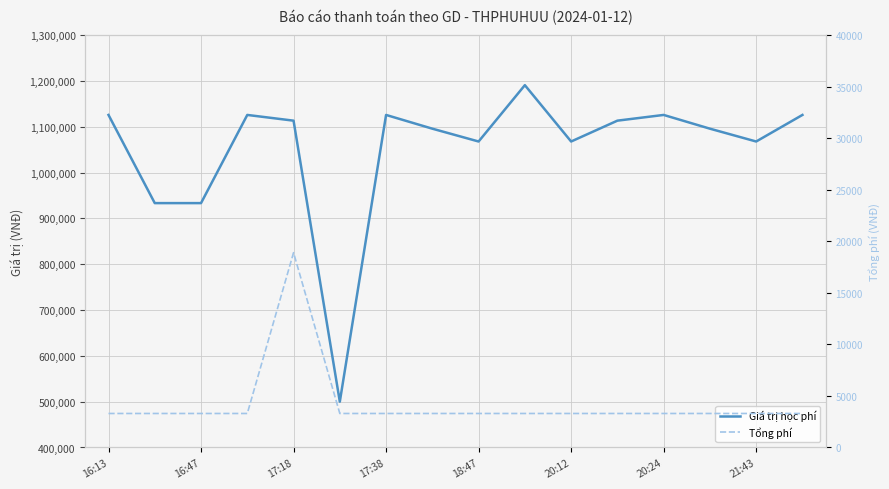

What are all the series names shown in the legend?

Giá trị học phí, Tổng phí